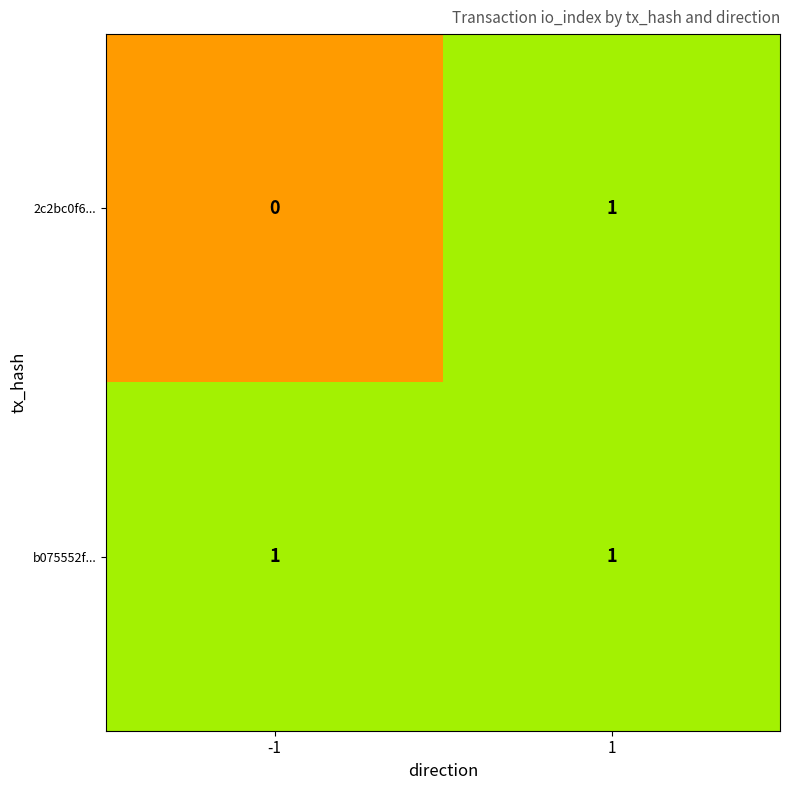

At which category is the sum across all series the highest?

1